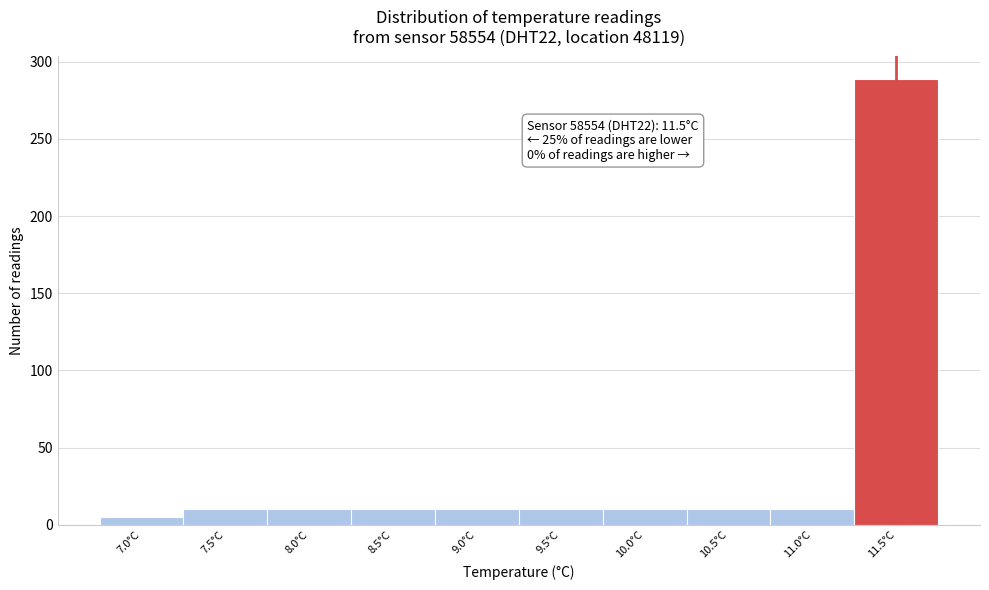

Which range on the x-axis has the tallest bar?

11.25 to 11.75